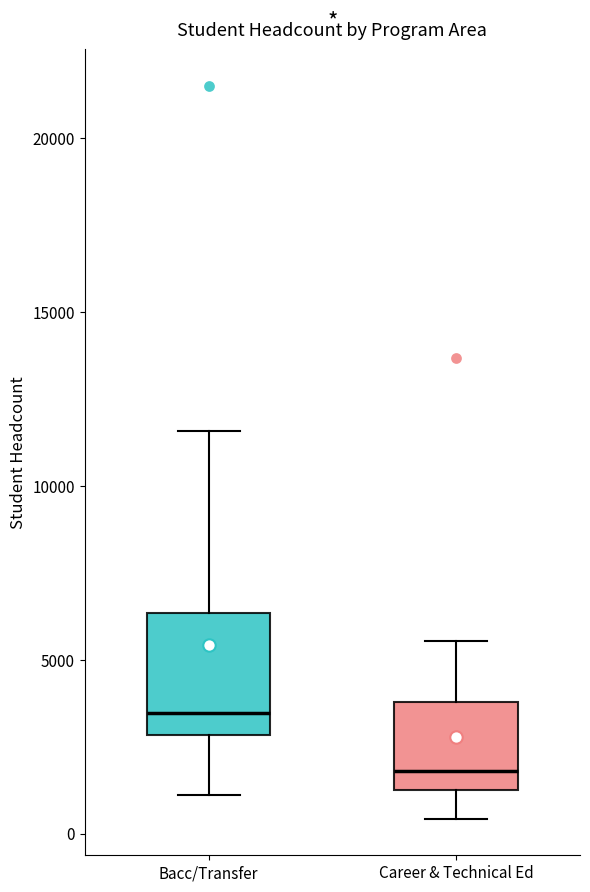

Where is the upper edge of the box for Bacc/Transfer on the y-axis? The values are not printed on the chart, so give them approximately, as read against the axis.

6500